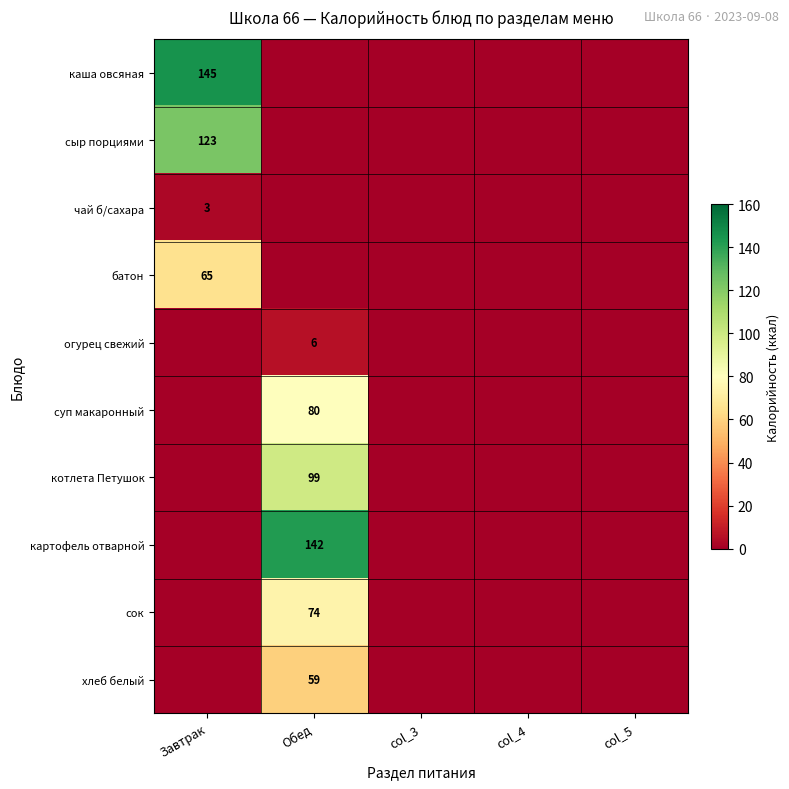

The value of сок at Обед is 74. True or false?

True